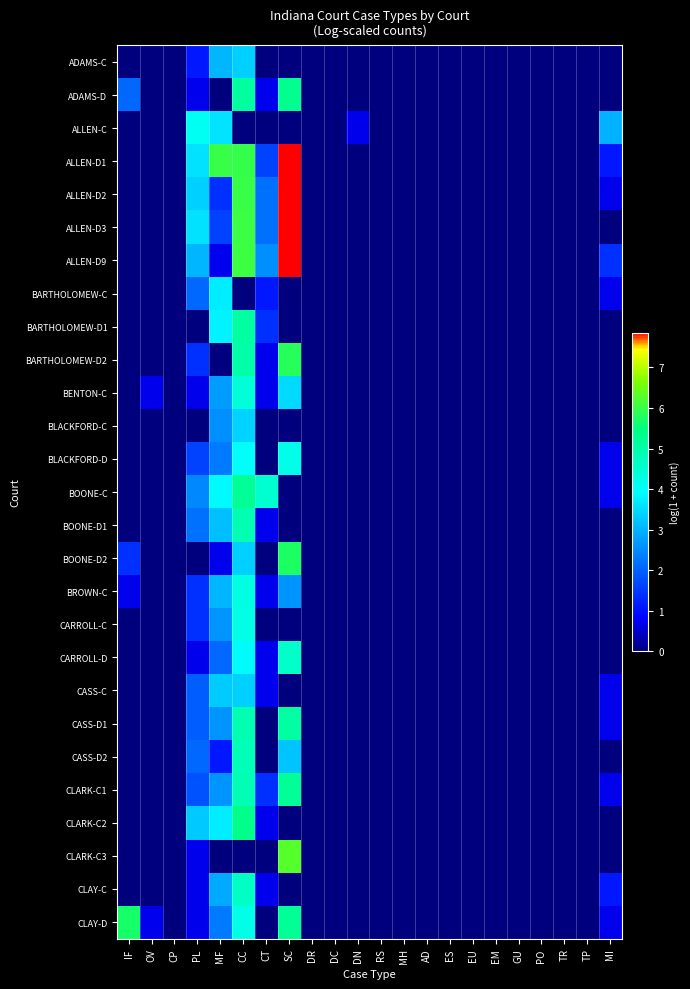

Rank the series by their maximum value, from lowest to highest.

ADAMS-C, CASS-C, BLACKFORD-C, BARTHOLOMEW-C, ALLEN-C, BLACKFORD-D, CARROLL-C, BROWN-C, BENTON-C, CARROLL-D, CLAY-C, CASS-D2, BOONE-D1, CASS-D1, BARTHOLOMEW-D1, CLARK-C1, BOONE-C, ADAMS-D, CLARK-C2, CLAY-D, BOONE-D2, BARTHOLOMEW-D2, CLARK-C3, ALLEN-D1, ALLEN-D9, ALLEN-D3, ALLEN-D2